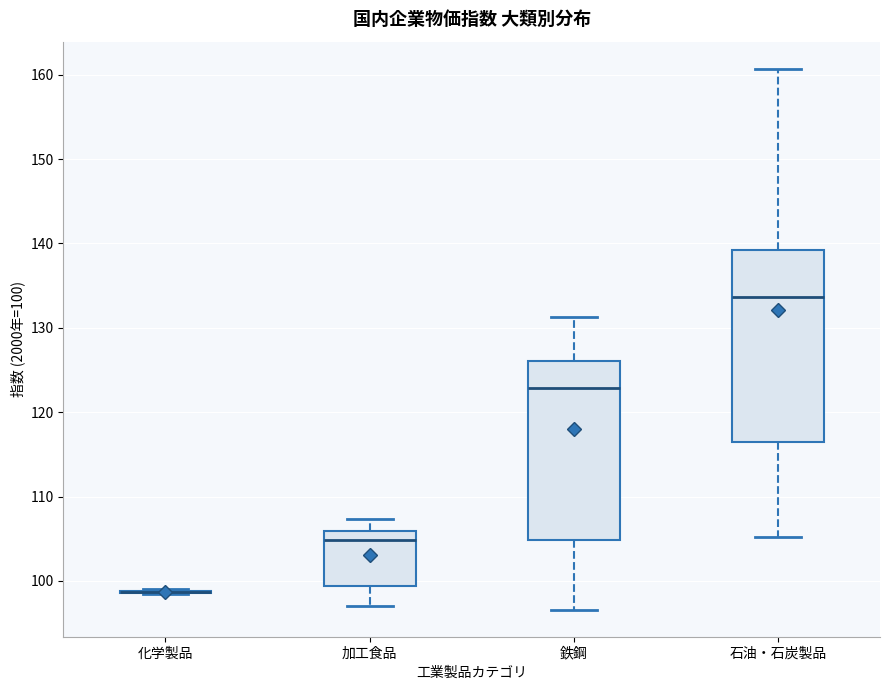

Reading left to right, transcribe this box plot: for each box, give where its median line is, the range the box spans, and where its two whiskers end, as read against the y-axis. The values are not printed on the chart, so give them approximately, as read against the axis.

化学製品: box collapsed to a line at 99, whiskers 98 to 99
加工食品: median 105, box 99 to 106, whiskers 97 to 107
鉄鋼: median 123, box 105 to 126, whiskers 97 to 131
石油・石炭製品: median 134, box 117 to 139, whiskers 105 to 161